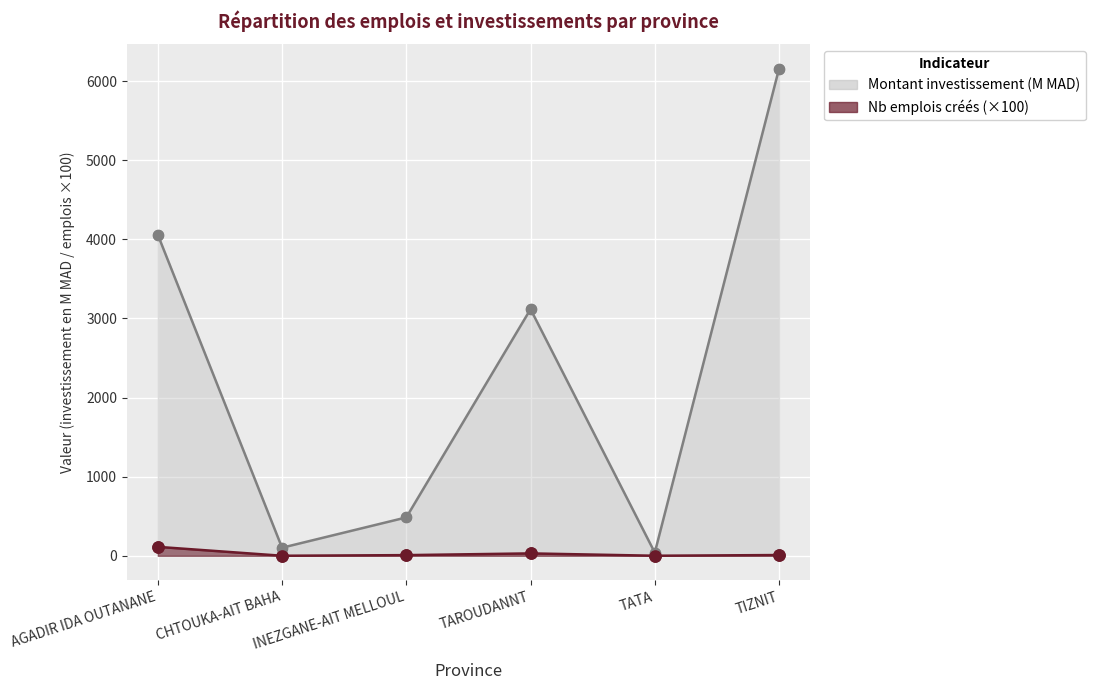

Which series has the widest spread of Y values?

Montant investissement (MAD)